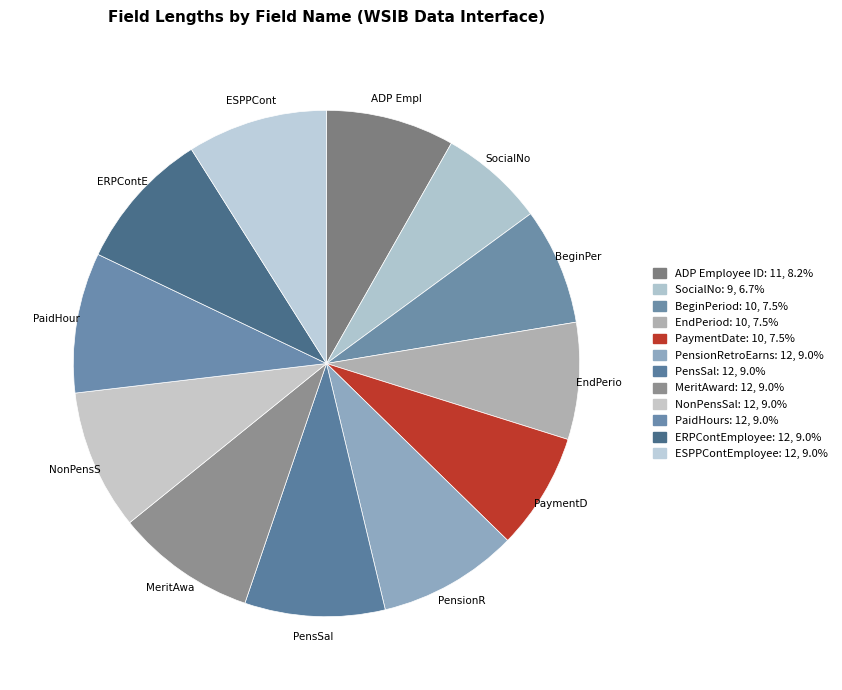

True or false: MeritAward accounts for 20% of the total.

False